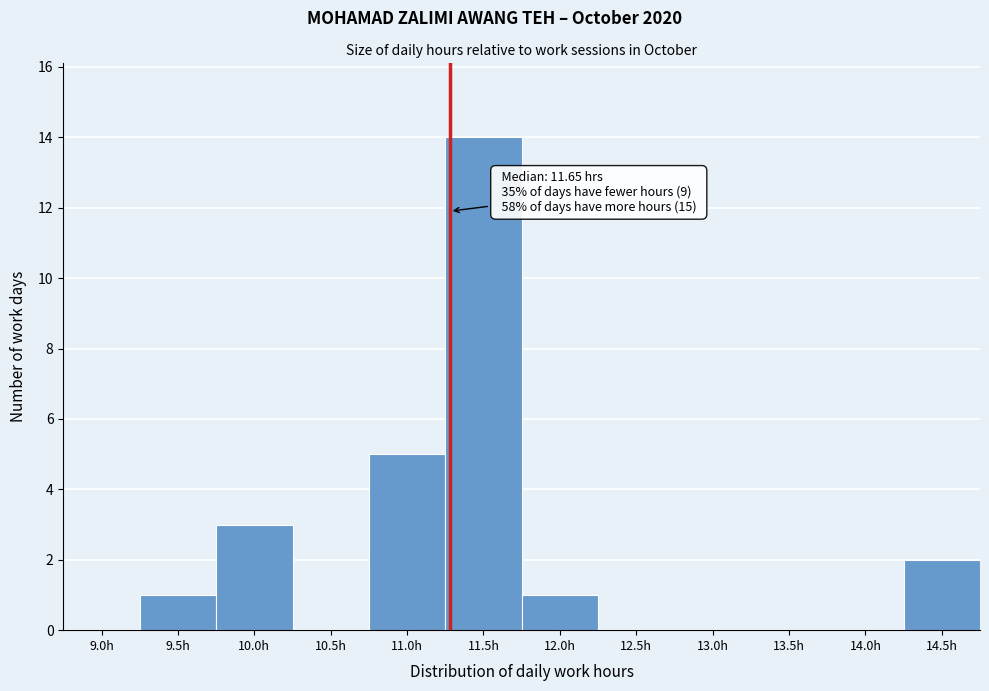

Reading right to left, what are all the values shown in this chart?

14.5h=2	14.0h=0	13.5h=0	13.0h=0	12.5h=0	12.0h=1	11.5h=14	11.0h=5	10.5h=0	10.0h=3	9.5h=1	9.0h=0